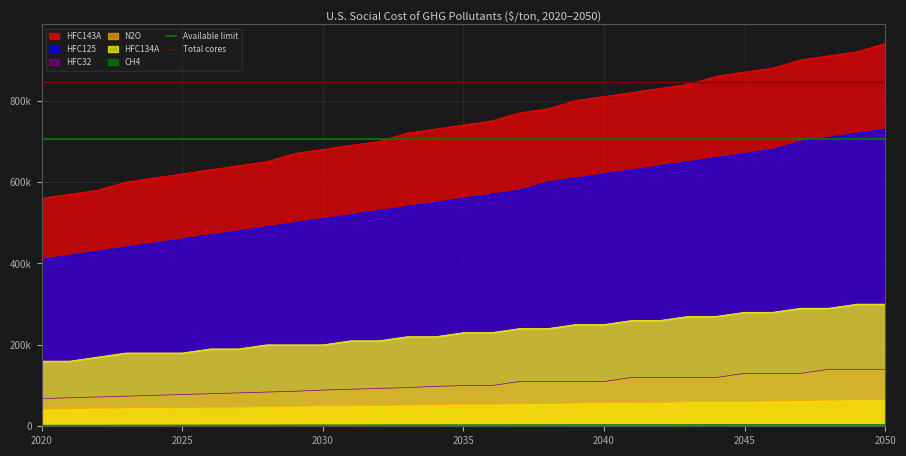

The value of Available limit at 2020 is 220769. True or false?

False